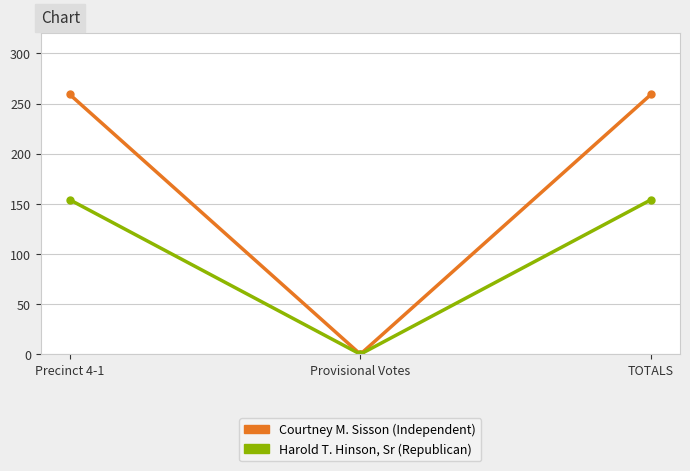

Is it true that Courtney M. Sisson (Independent) equals 140 at TOTALS?

False